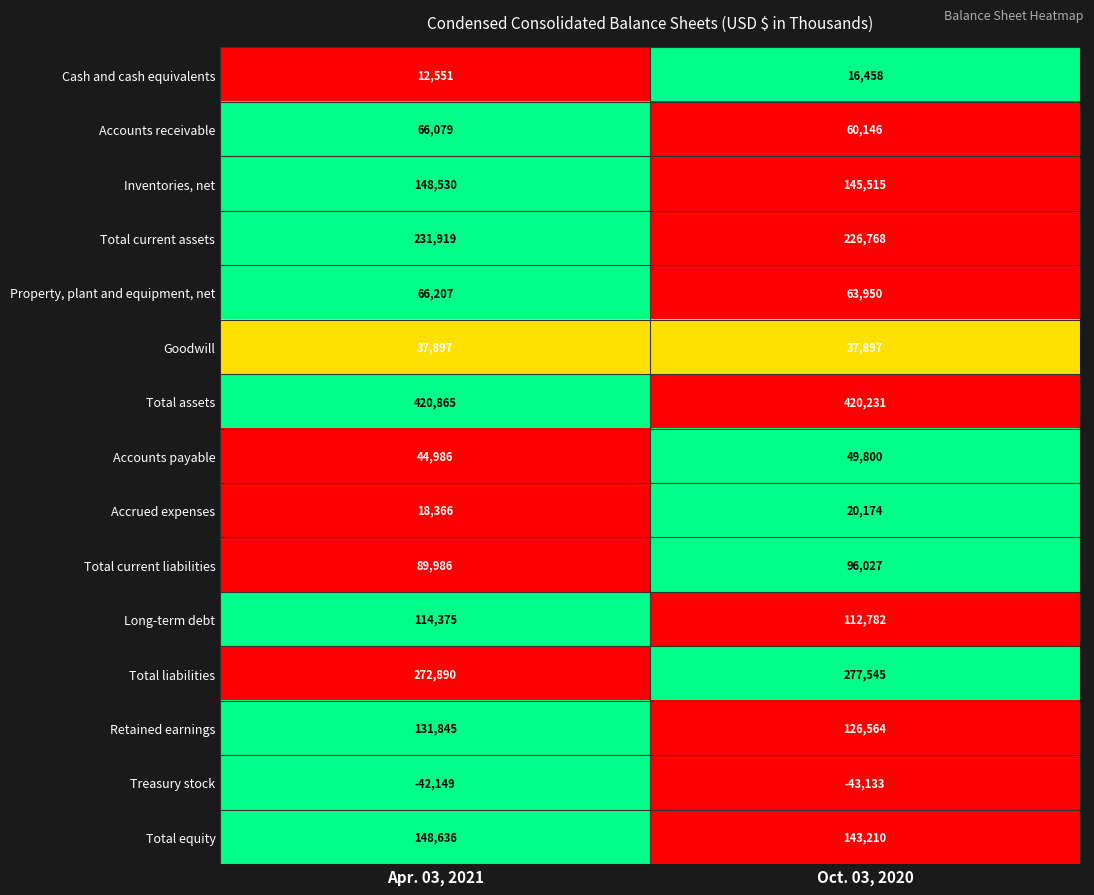

At which label is Inventories, net closest to 147022?

Oct. 03, 2020